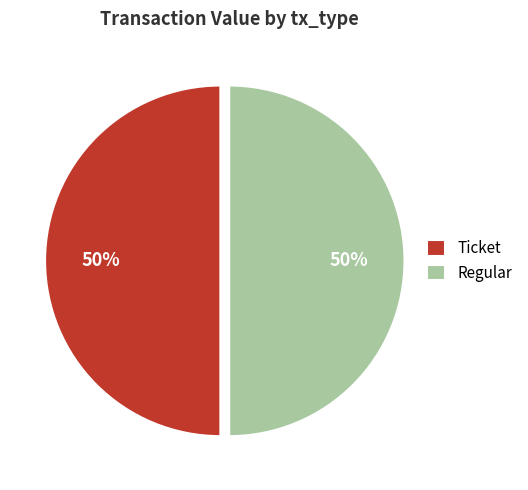

To the nearest percent, what is the combined percentage of Regular and Ticket?

100%